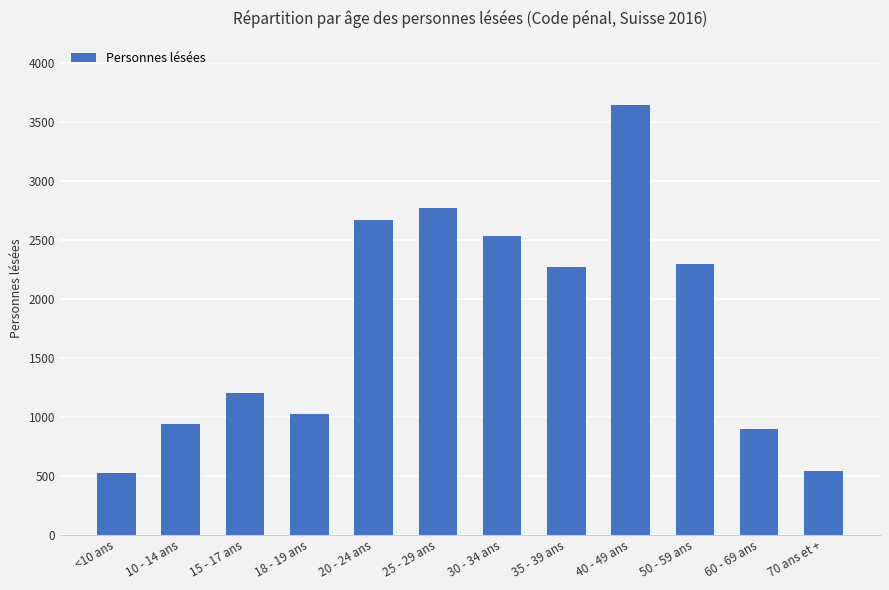

What is the label of the 6th bar from the right?

30 - 34 ans